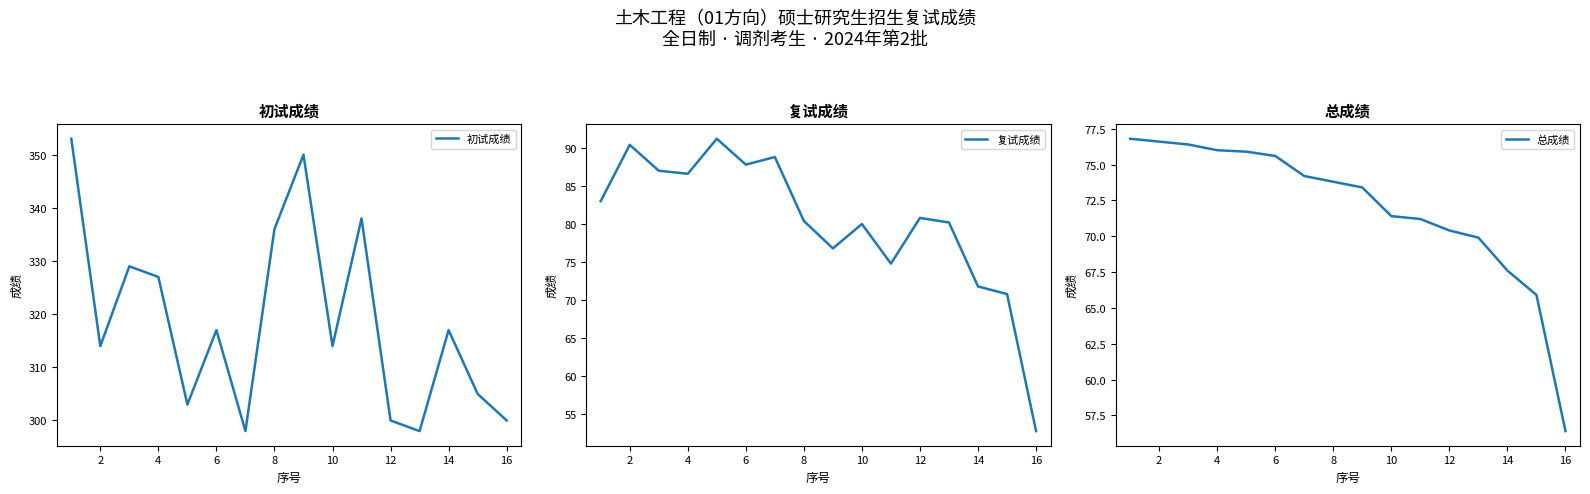

Read the 初试成绩 value at 14.

317